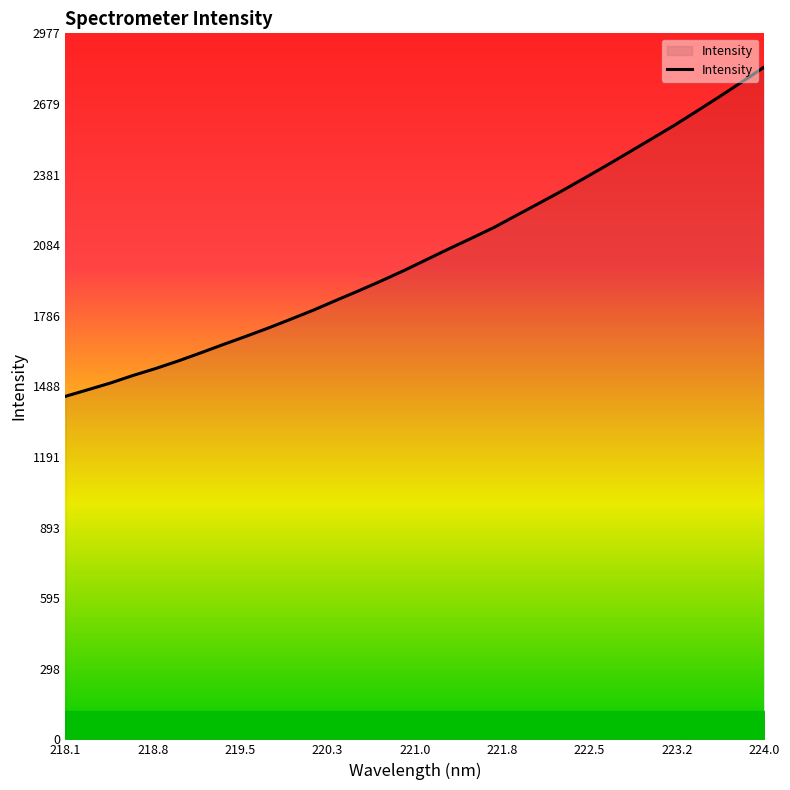

What is the maximum value shown in the chart?

2834.9